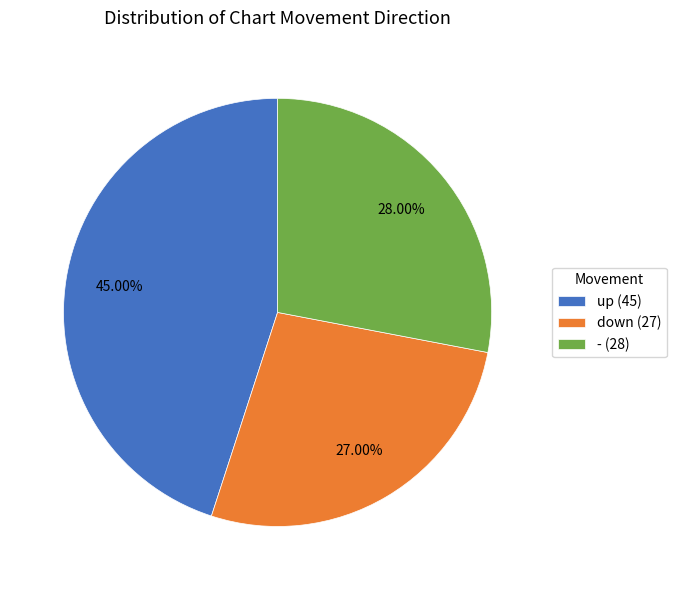

What percentage is NOT represented by up?

55.0%